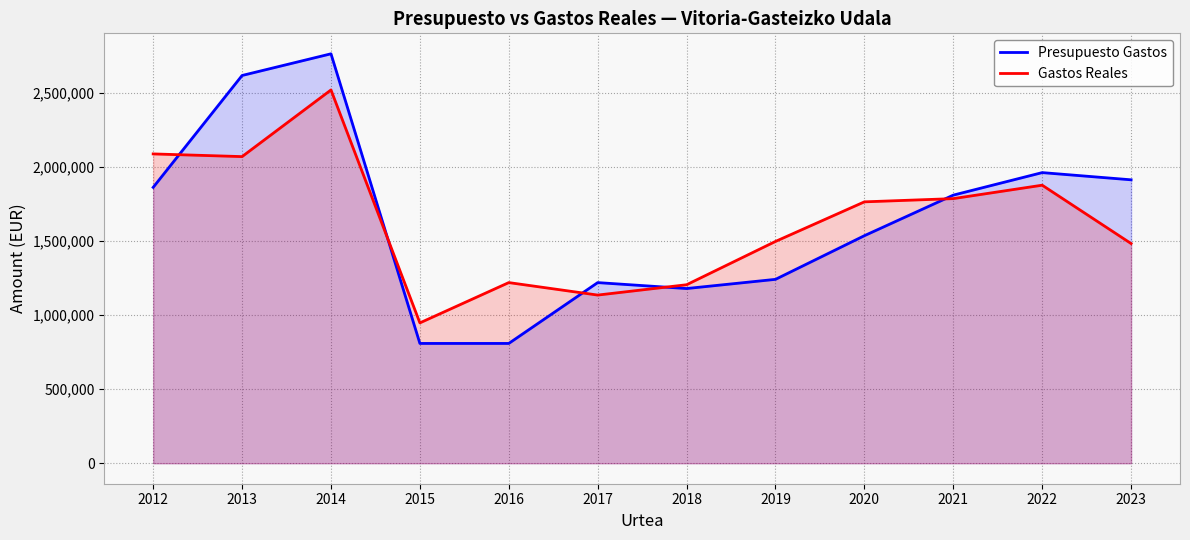

What are all the series names shown in the legend?

Presupuesto Gastos, Gastos Reales